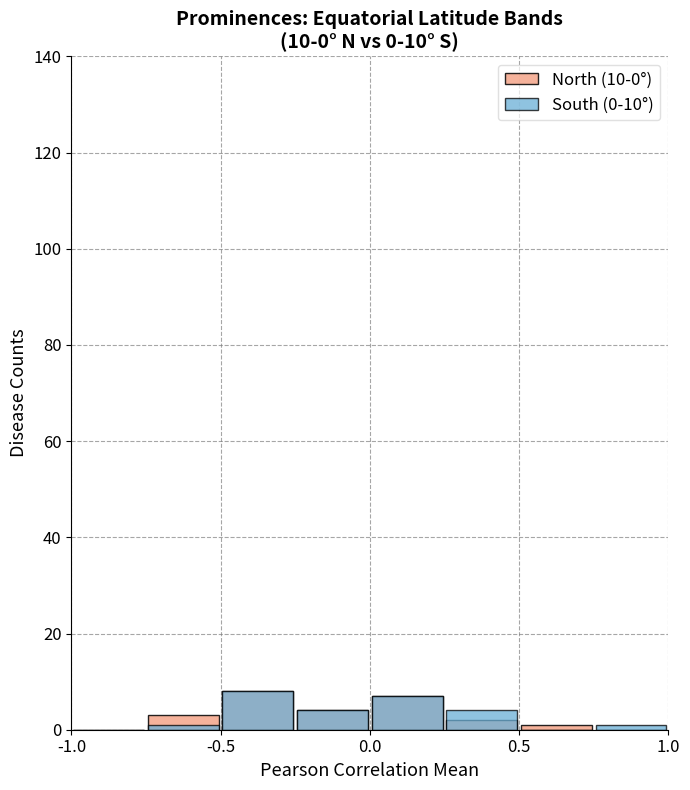

Reading left to right, list all the values displayed in this chart.

North (10-0°): 0	3	8	4	7	2	1	0
South (0-10°): 0	1	8	4	7	4	0	1